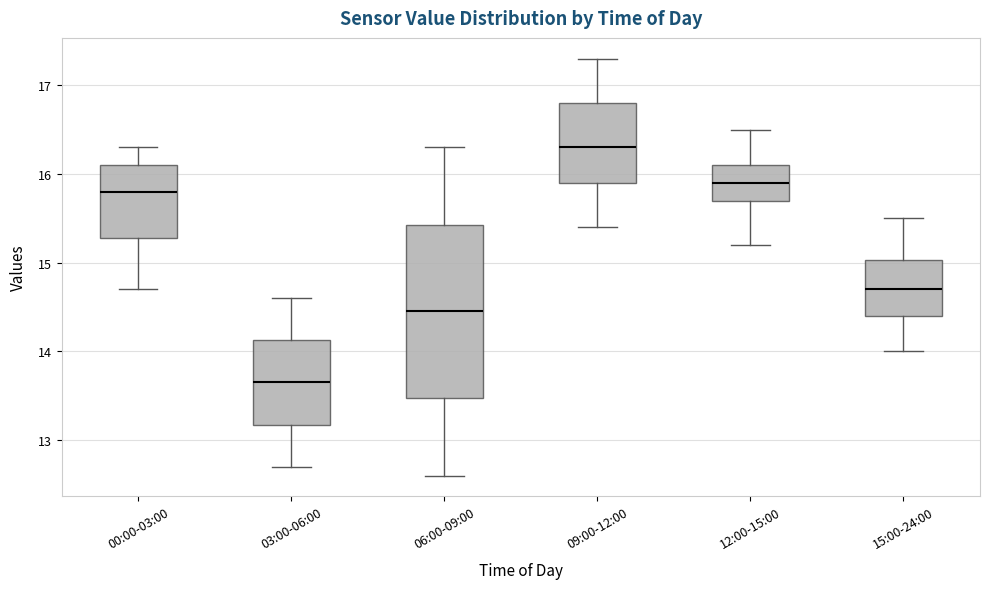

Reading left to right, read every box against the y-axis: the position of its median line, the range the box covers, and the ends of its whiskers. The values are not printed on the chart, so give them approximately, as read against the axis.

00:00-03:00: median 15.8, box 15.3 to 16.1, whiskers 14.7 to 16.3
03:00-06:00: median 13.7, box 13.2 to 14.1, whiskers 12.7 to 14.6
06:00-09:00: median 14.5, box 13.5 to 15.4, whiskers 12.6 to 16.3
09:00-12:00: median 16.3, box 15.9 to 16.8, whiskers 15.4 to 17.3
12:00-15:00: median 15.9, box 15.7 to 16.1, whiskers 15.2 to 16.5
15:00-24:00: median 14.7, box 14.4 to 15.0, whiskers 14.0 to 15.5